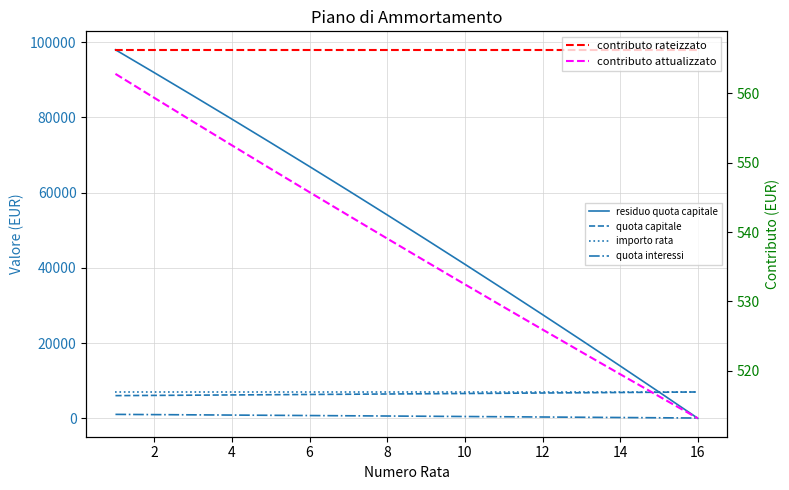

True or false: contributo rateizzato has a value of 310.4 at 6.

False